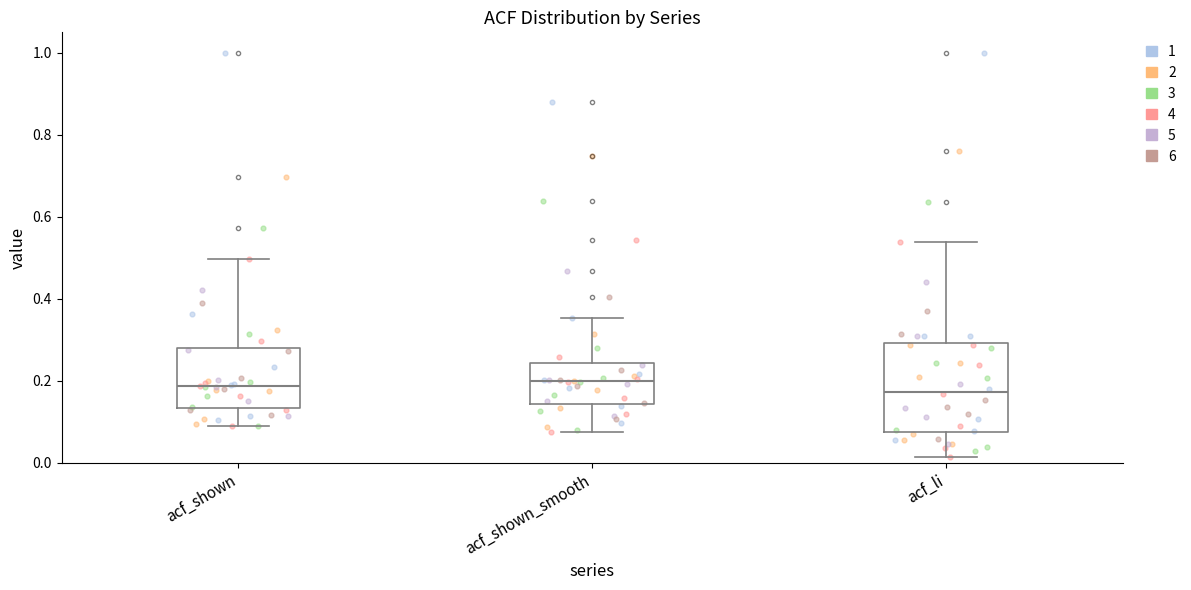

Reading left to right, read every box against the y-axis: the position of its median line, the range the box covers, and the ends of its whiskers. The values are not printed on the chart, so give them approximately, as read against the axis.

acf_shown: median 0.18, box 0.14 to 0.28, whiskers 0.10 to 0.50
acf_shown_smooth: median 0.20, box 0.14 to 0.24, whiskers 0.08 to 0.36
acf_li: median 0.18, box 0.08 to 0.30, whiskers 0.02 to 0.54